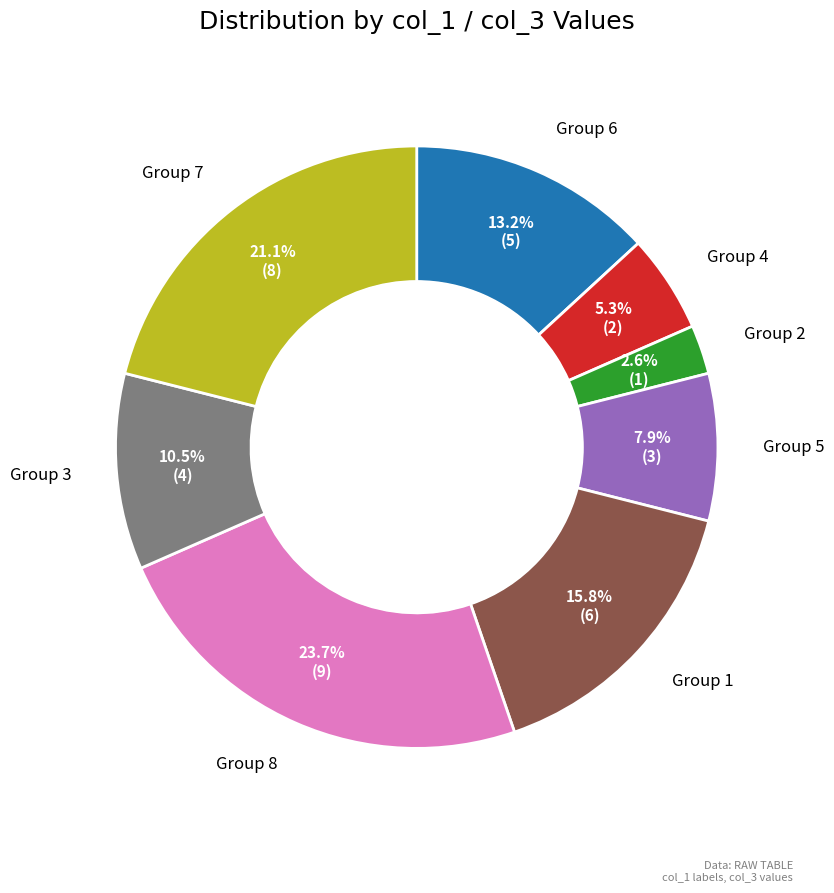

Is there any slice that represents more than half of the pie?

No